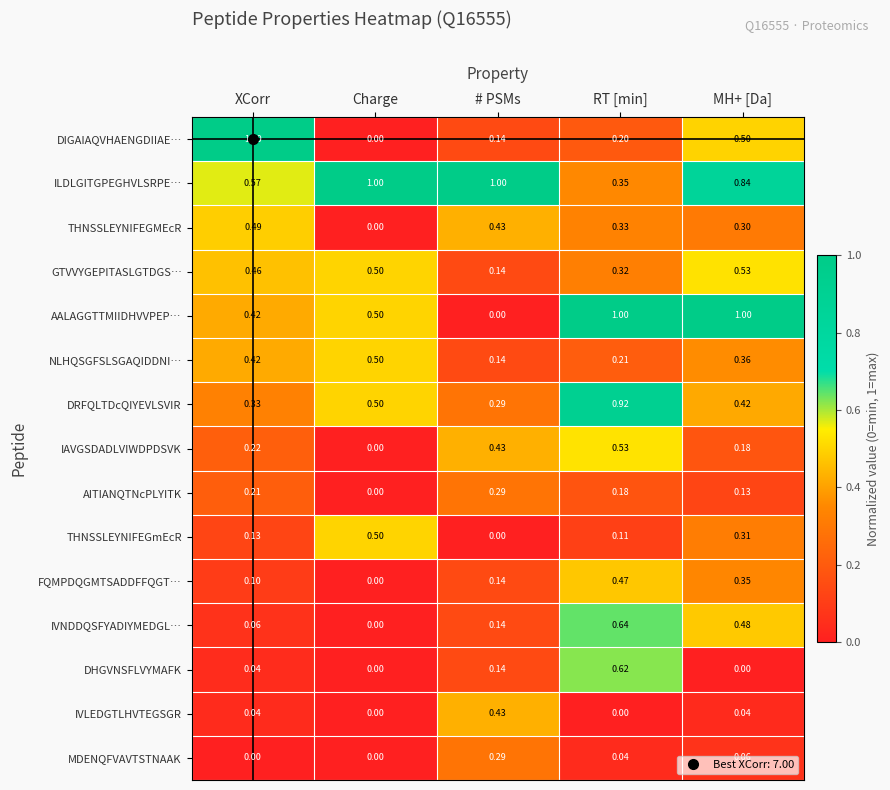

Is the value of AALAGGTTMIIDHVVPEP… at # PSMs greater than the value of AITIANQTNcPLYITK at XCorr?

No